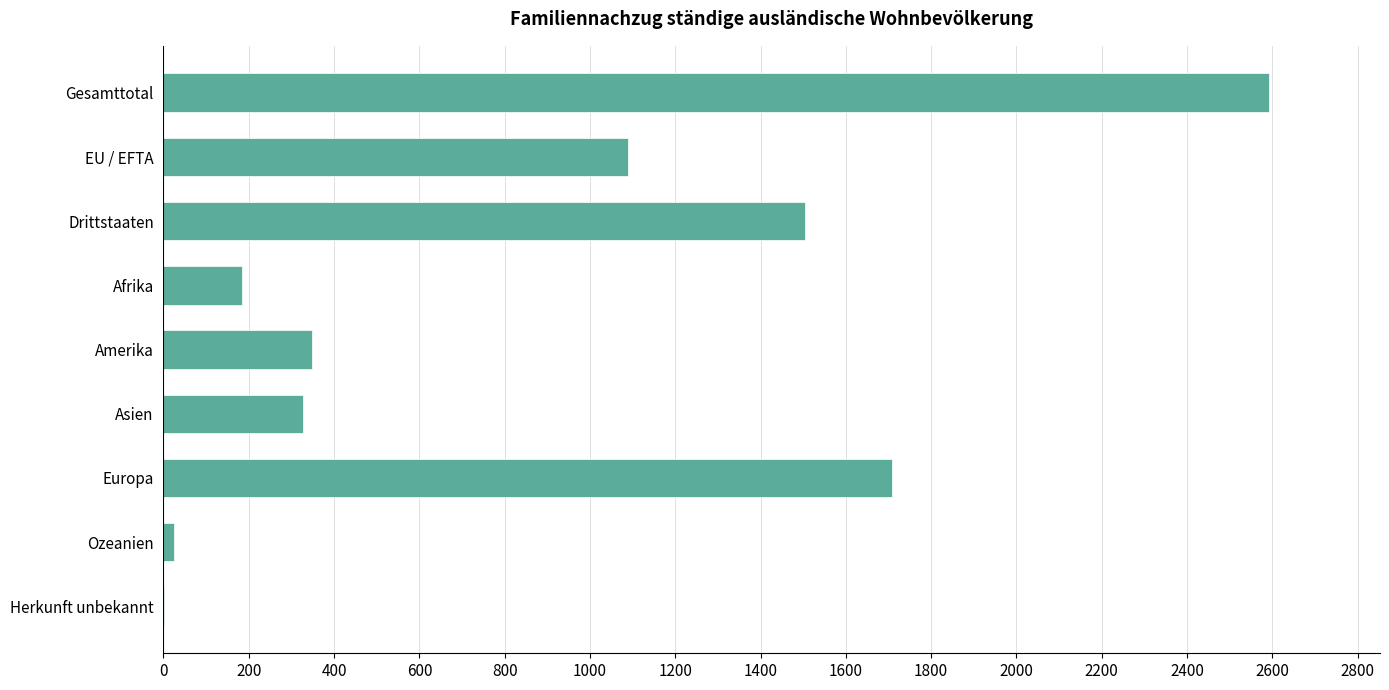

The chart shows a value of 1090 at EU / EFTA. True or false?

True